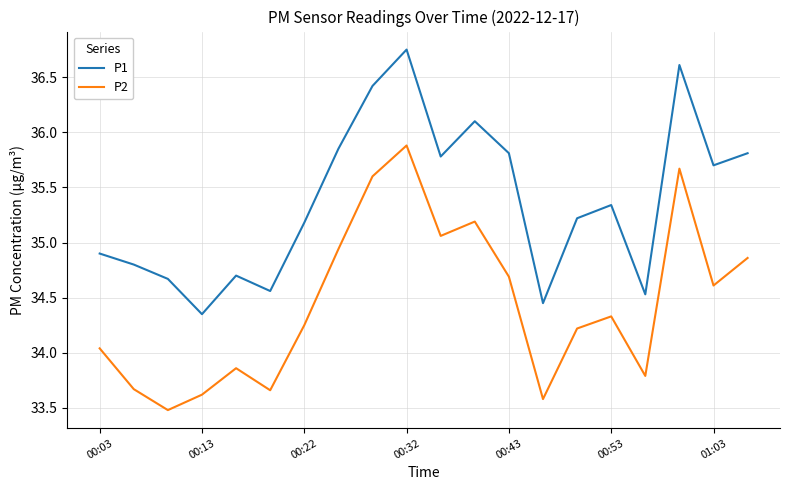

Rank the series by their maximum value, from highest to lowest.

P1, P2